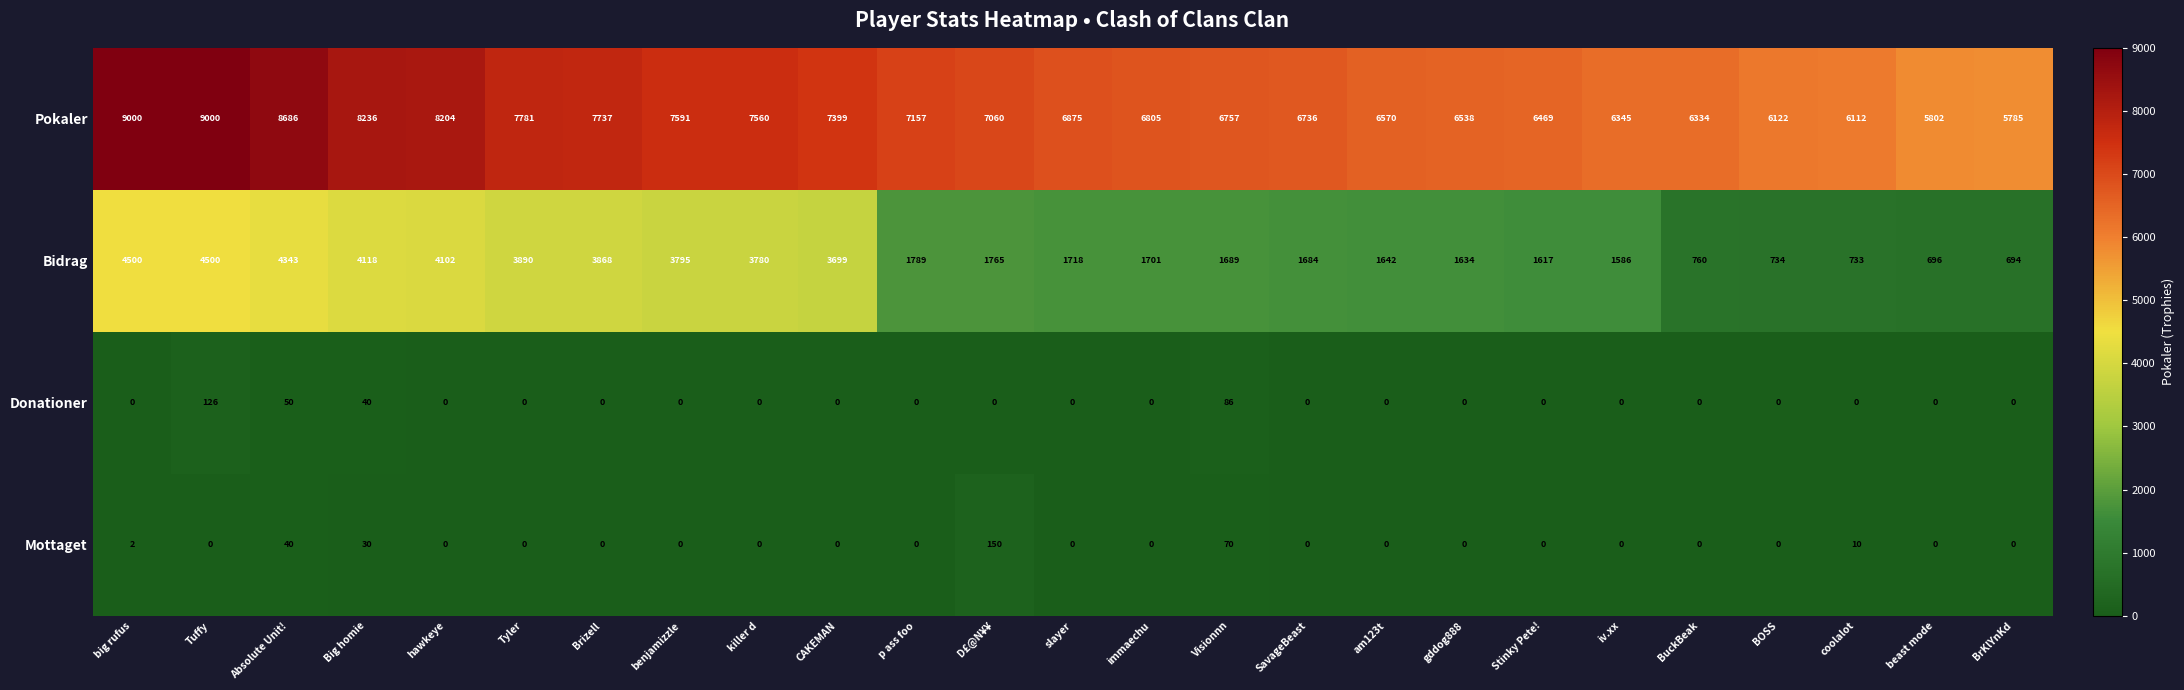

Is it true that Mottaget equals -91 at CAKEMAN?

False